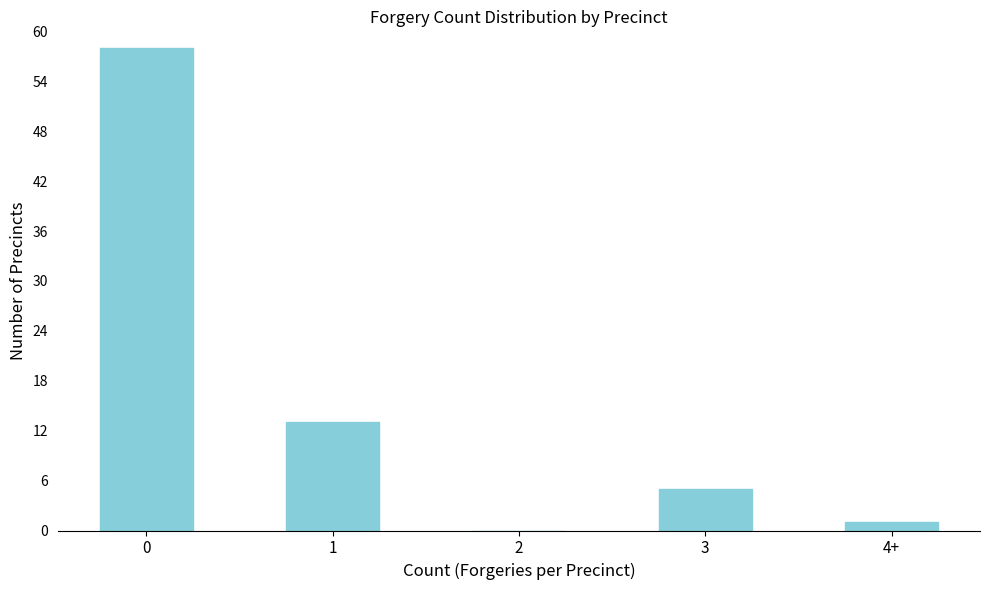

Reading left to right, extract all data points from this chart.

0=58	1=13	2=0	3=5	4+=1